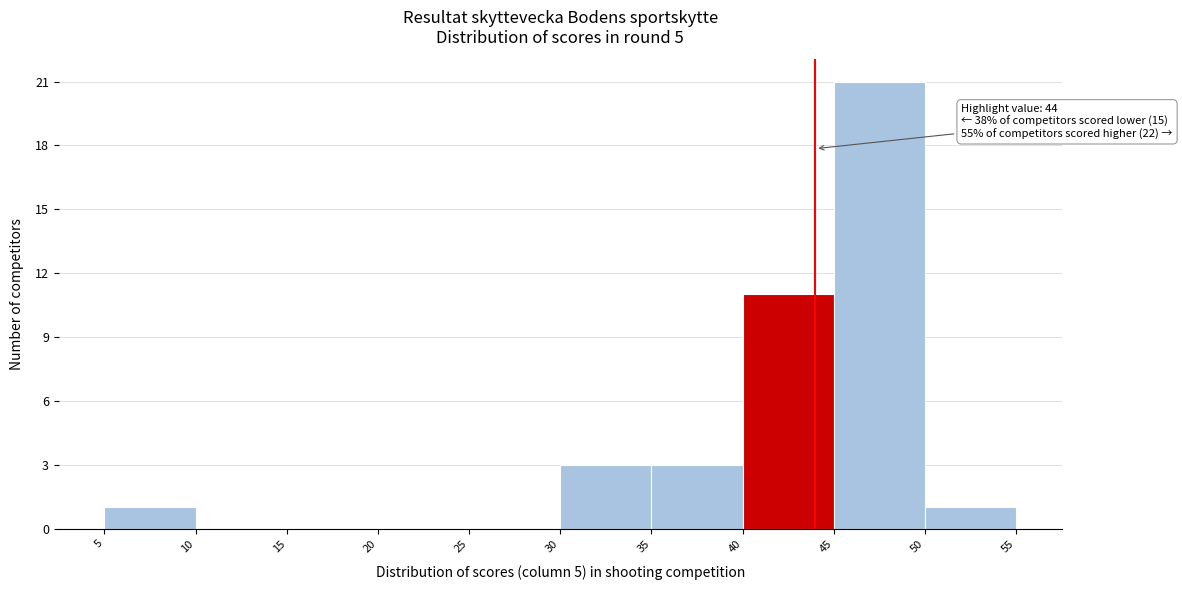

Over which range of the x-axis is the bar tallest?

45 to 50